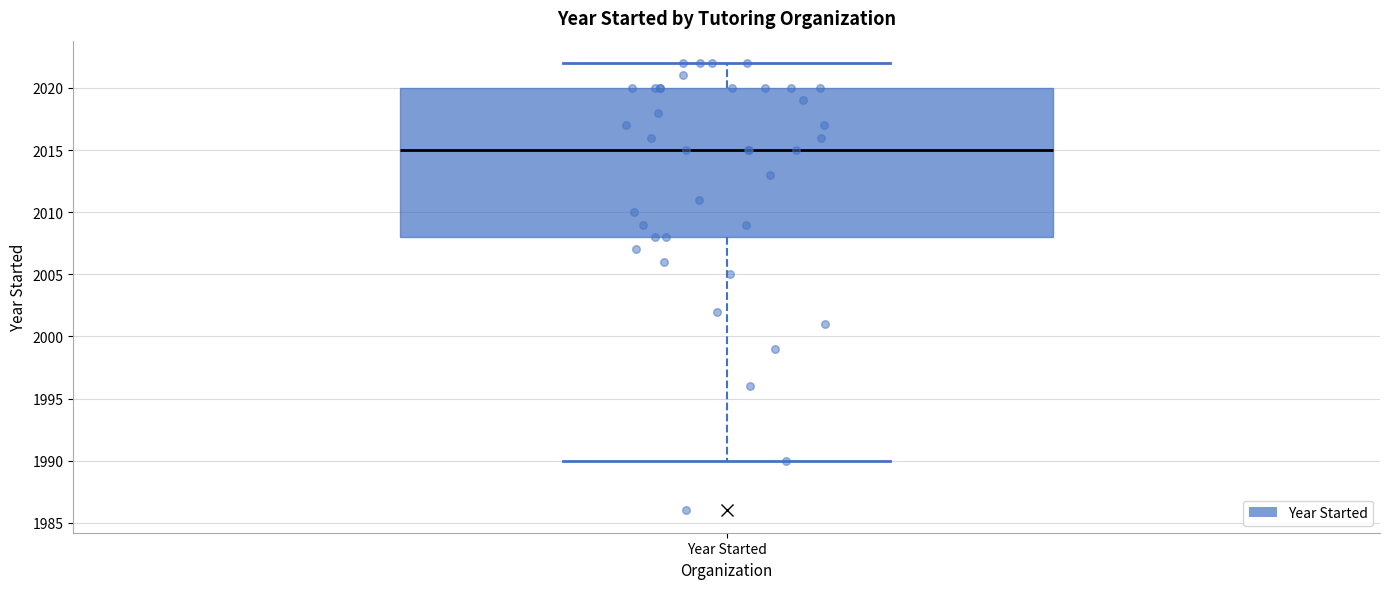

Where does the upper whisker of the box for Year Started end on the y-axis? The values are not printed on the chart, so give them approximately, as read against the axis.

2022